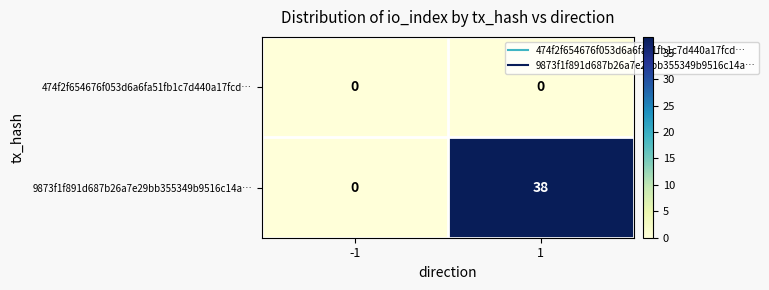

At which category is the sum across all series the highest?

1